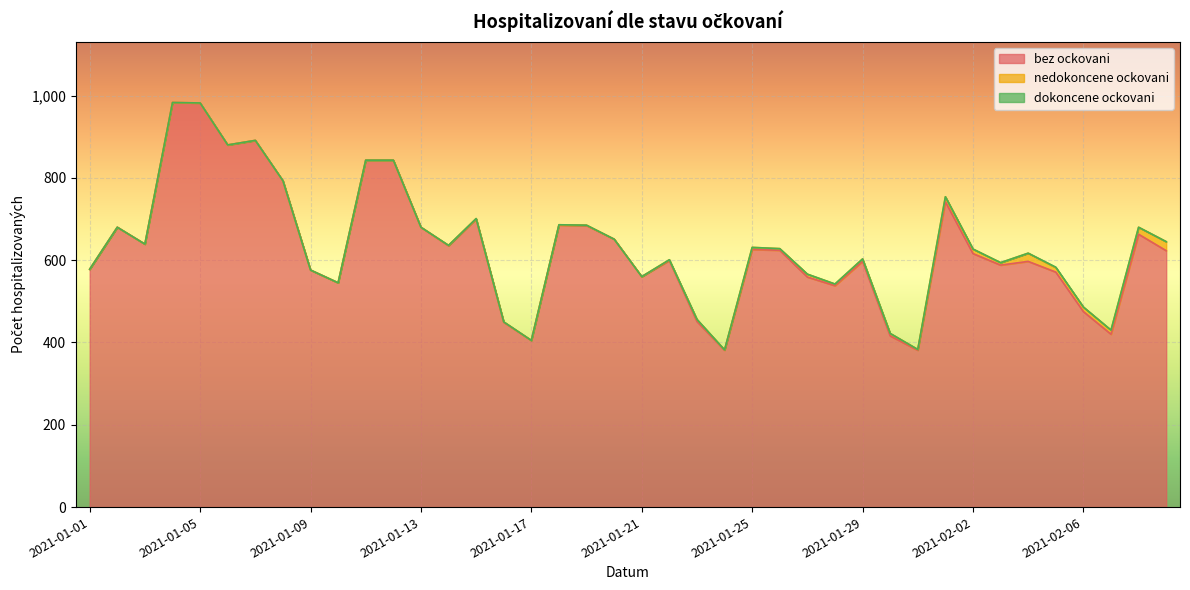

At which label does hospitalizovani_bez_ockovani reach its minimum?

2021-01-24